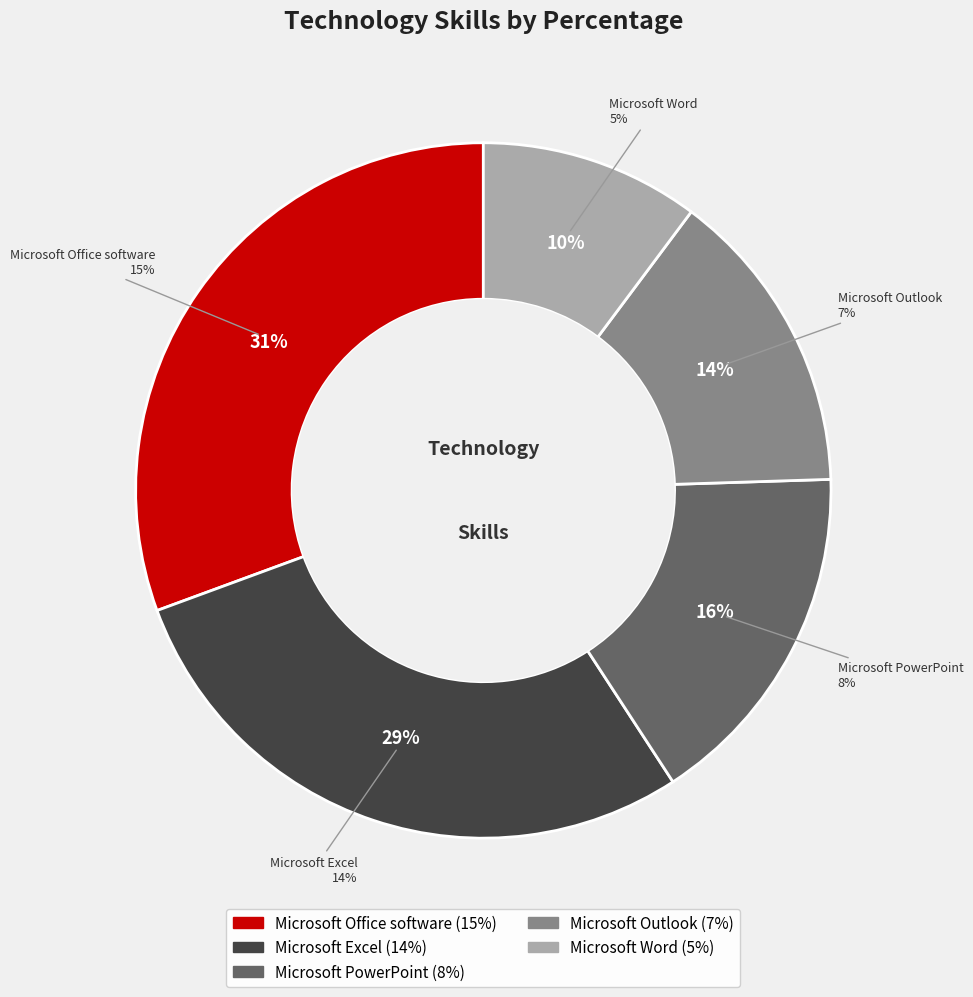

What is the largest slice in the pie chart?

Microsoft Office software